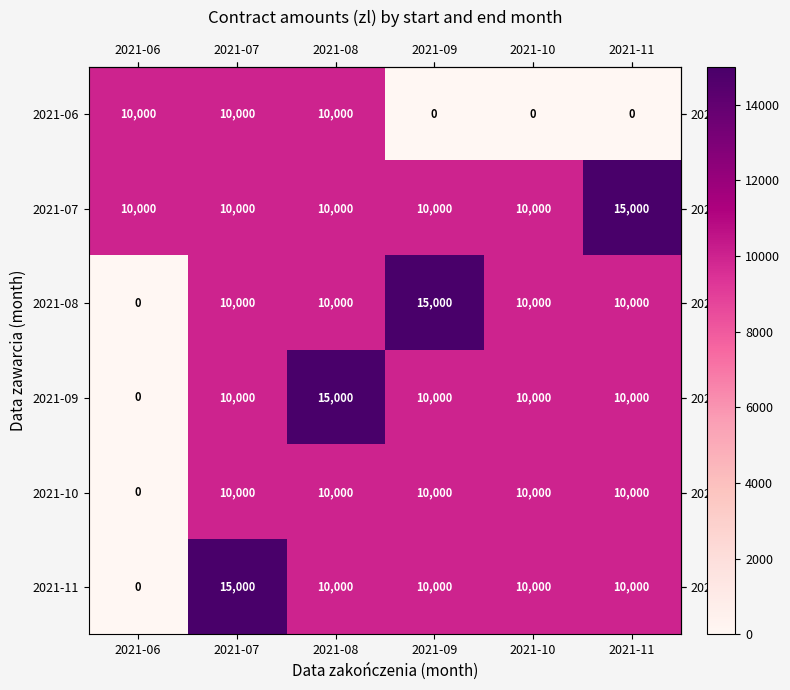

Count the number of data series in this chart.

6